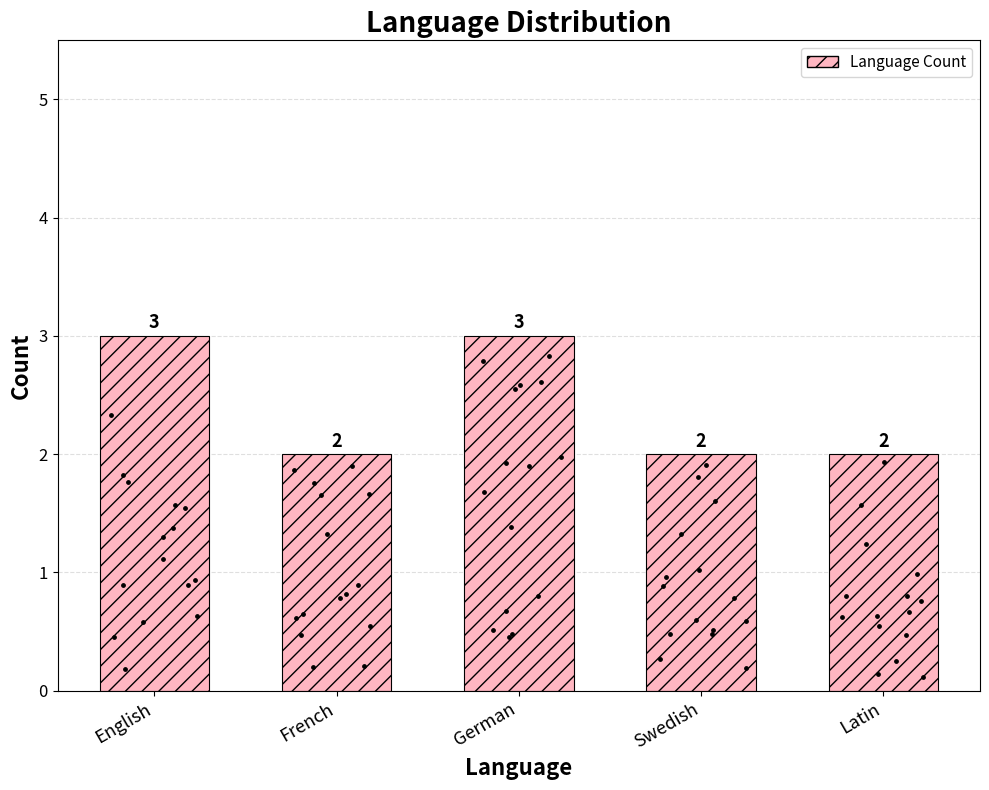

Approximately how many times larger is the value at French compared to Swedish?

1.0